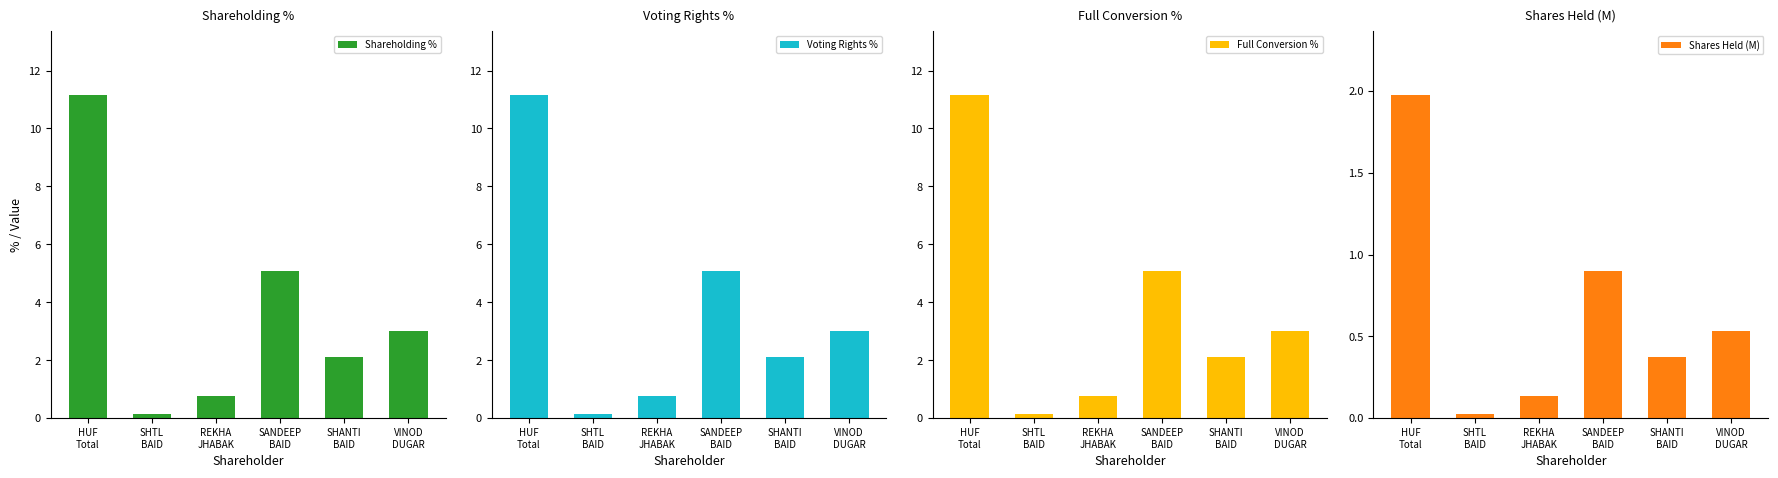

Which series has the widest spread of values?

Shareholding %